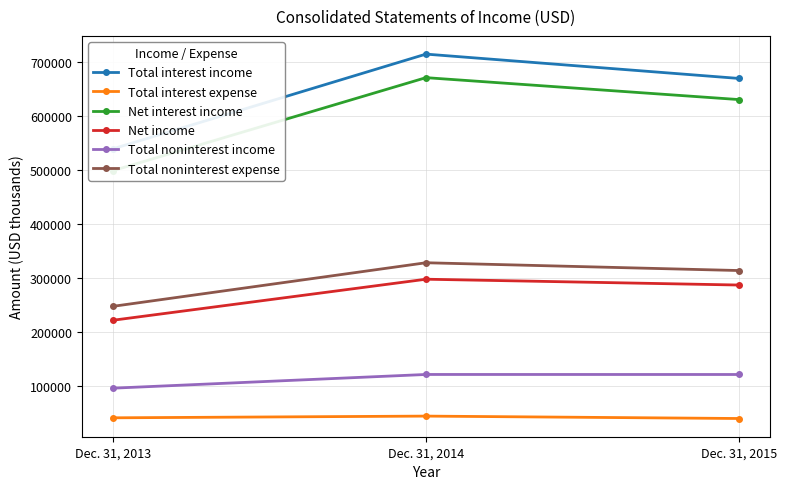

What is the highest value of the Total interest expense series?

43641